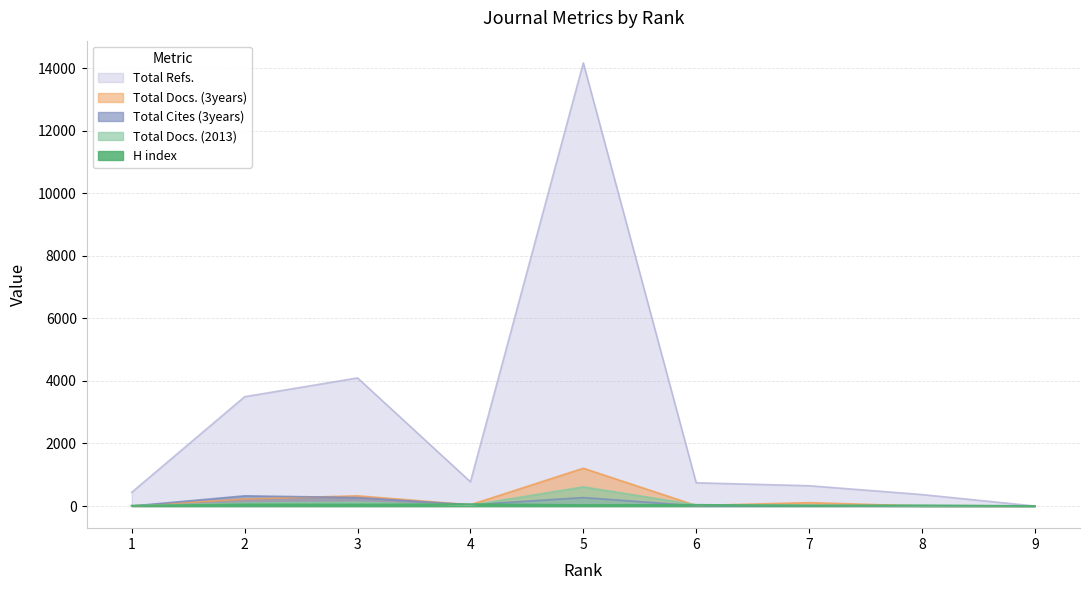

What is the sum of the Total Cites (3years) values at 2 and 1?

325